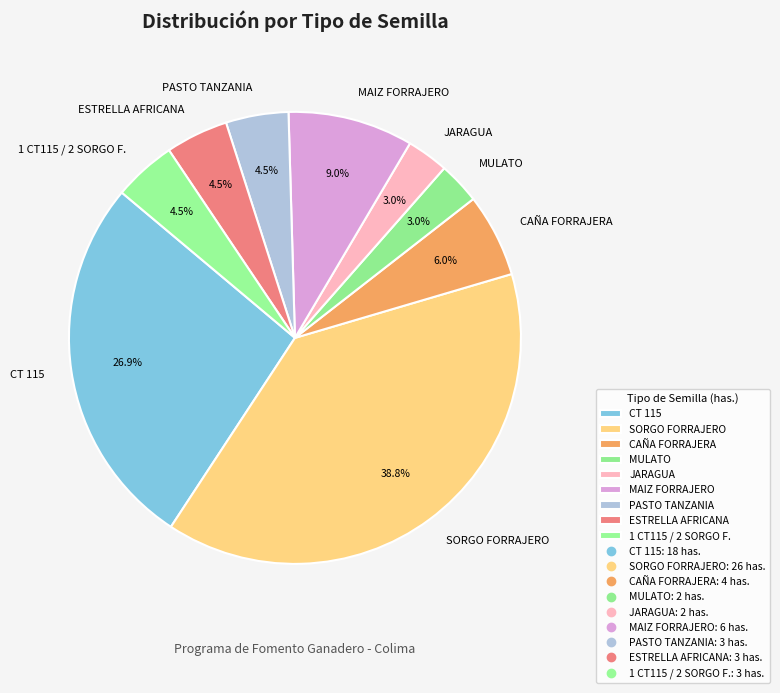

Is there a majority slice in this chart?

No